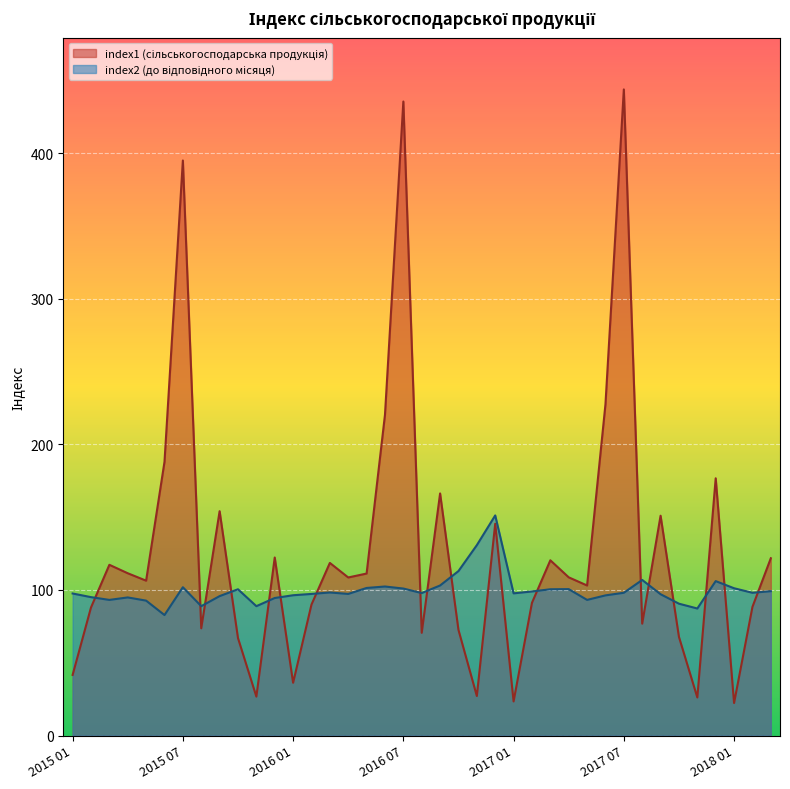

List the series in order of their peak value, lowest first.

index2, index1